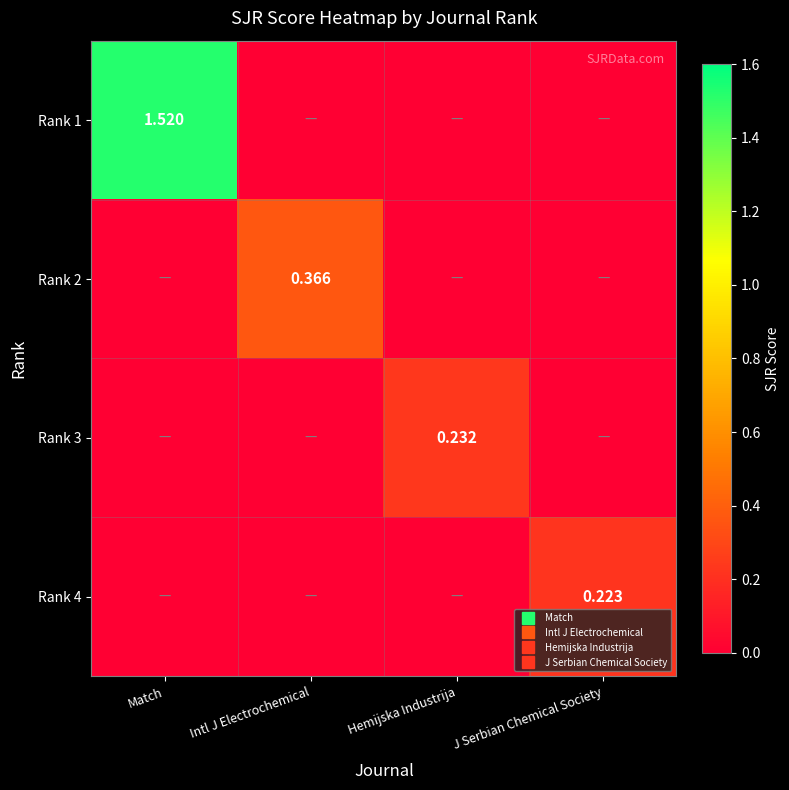

What is the approximate value of Rank 4 at J Serbian Chemical Society?

0.2